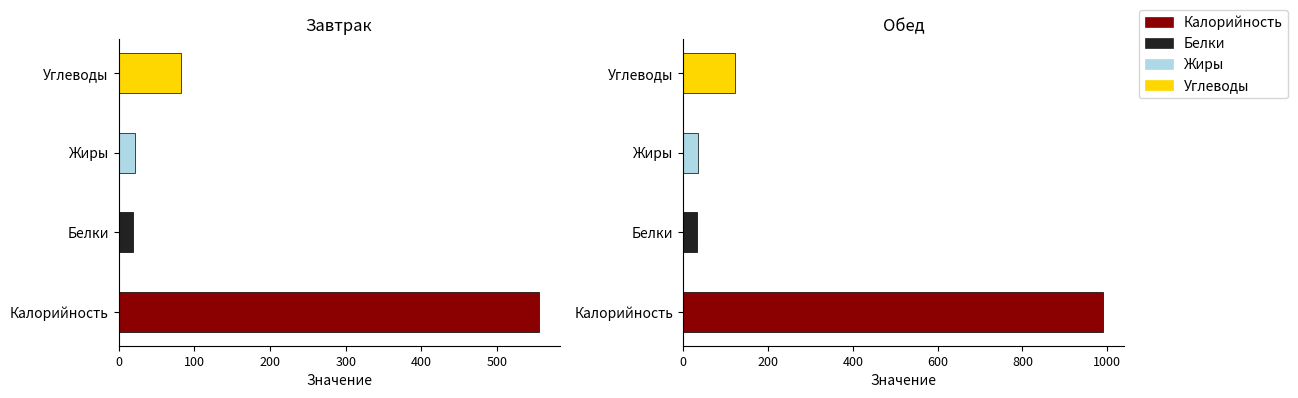

What is the total value across all series at Завтрак?

677.5